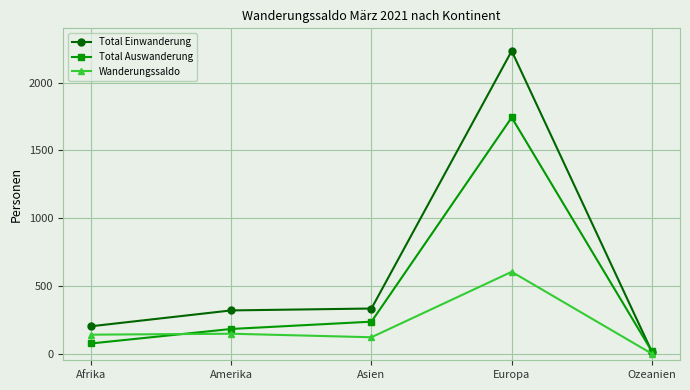

What is the value of the Total Einwanderung point at the 5th from the left?

12